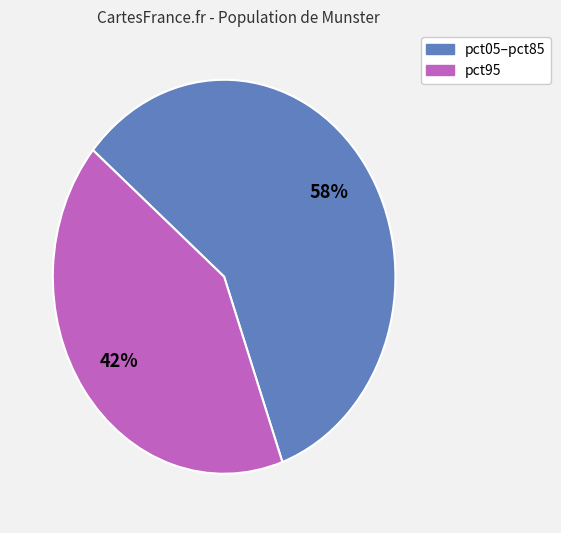

To the nearest percent, what is the average slice percentage?

50%